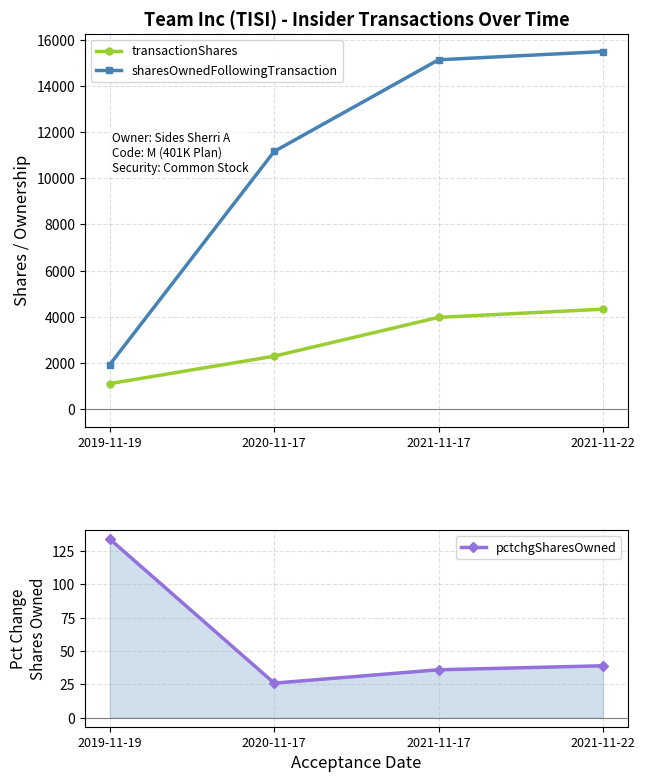

What is the maximum value for transactionShares?

4328